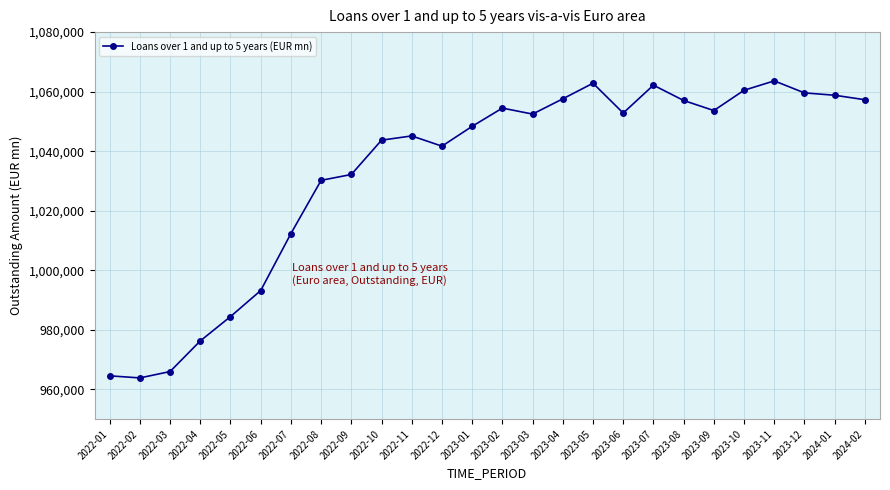

What is the value of the 6th point from the left?

993184.3